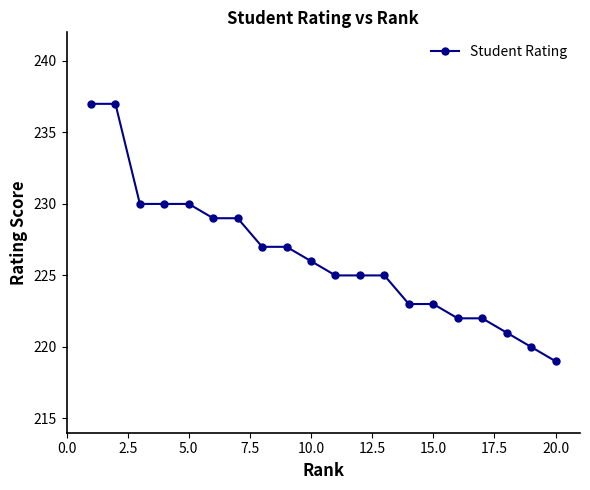

How many lines are shown in the chart?

1